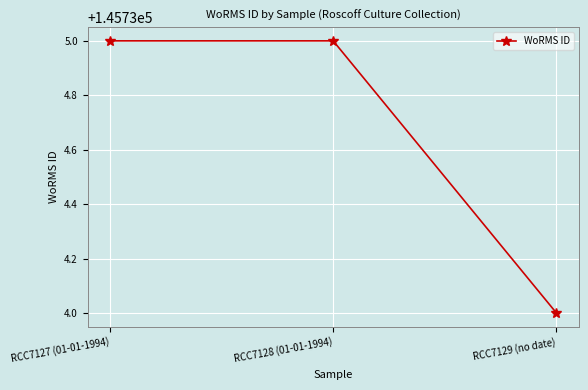

What is the value of the 2nd point from the left?

145735